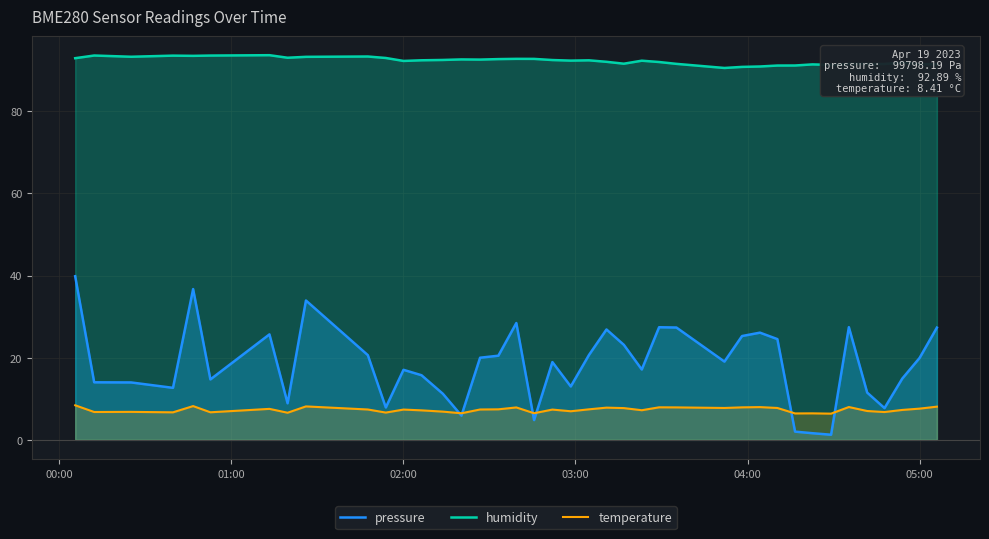

Rank the series by their maximum value, from lowest to highest.

temperature, pressure, humidity